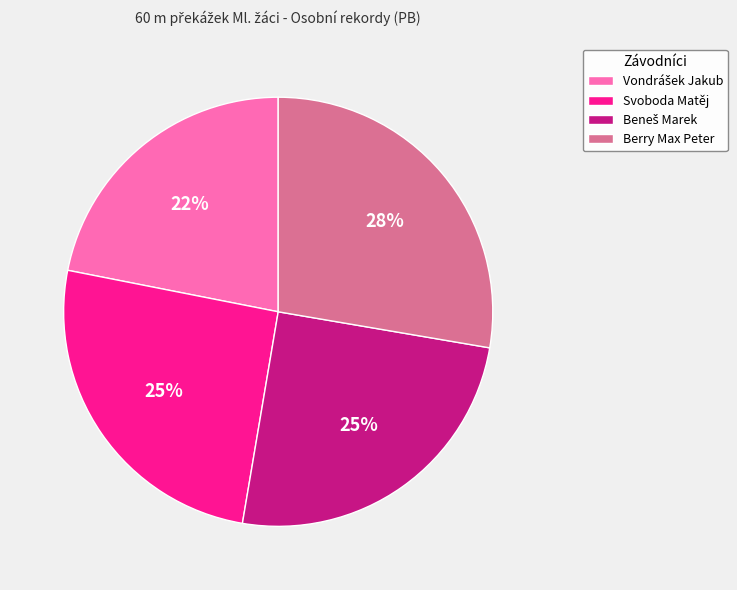

Which slice is the largest?

Berry Max Peter